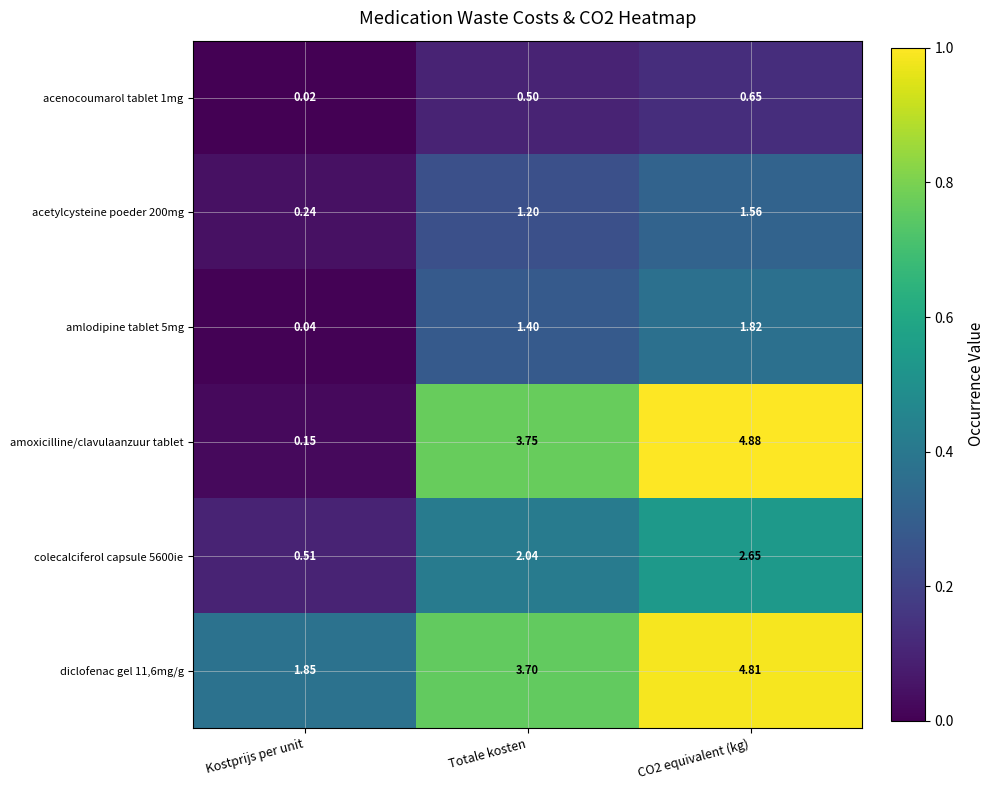

Is the value of diclofenac gel 11,6mg/g at Totale kosten greater than the value of acetylcysteine poeder 200mg at Totale kosten?

Yes